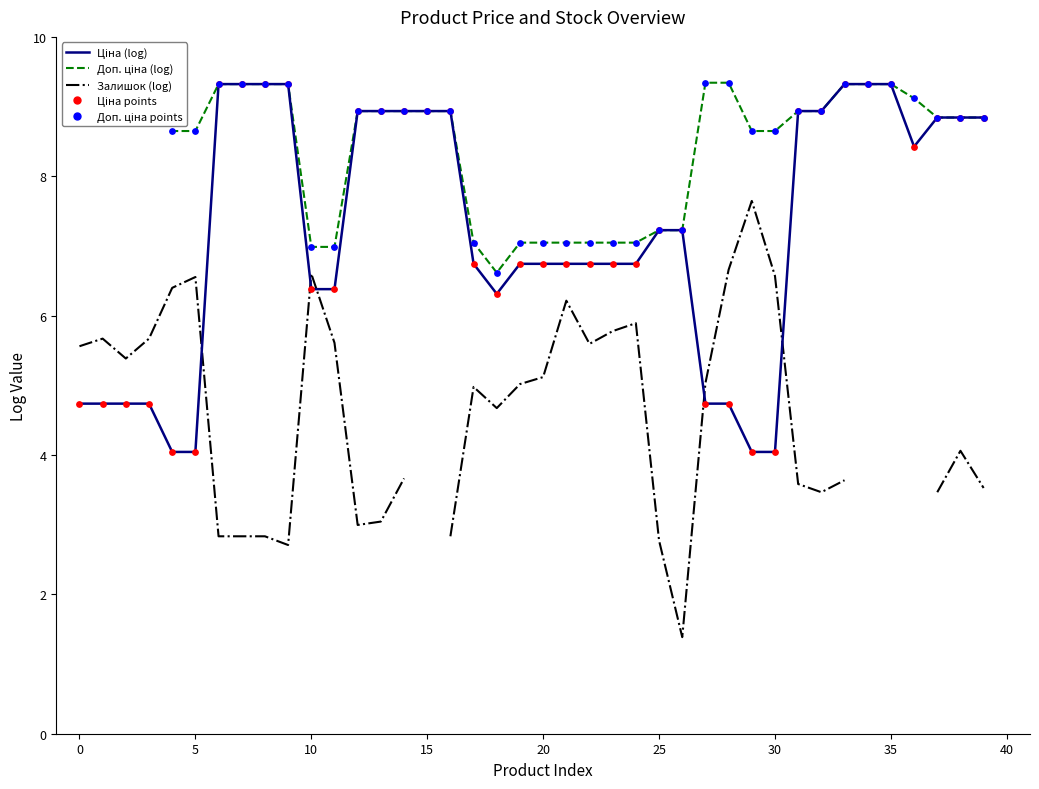

Which series has the largest Y range (max minus min)?

Залишок (log)